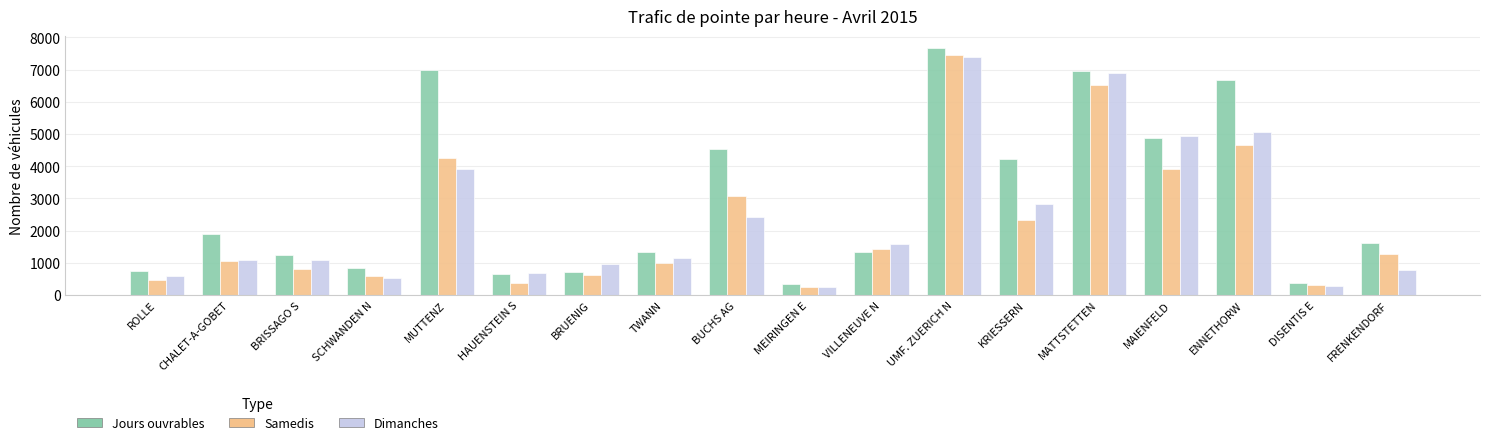

Is it true that Jours ouvrables equals 1881 at CHALET-A-GOBET?

True